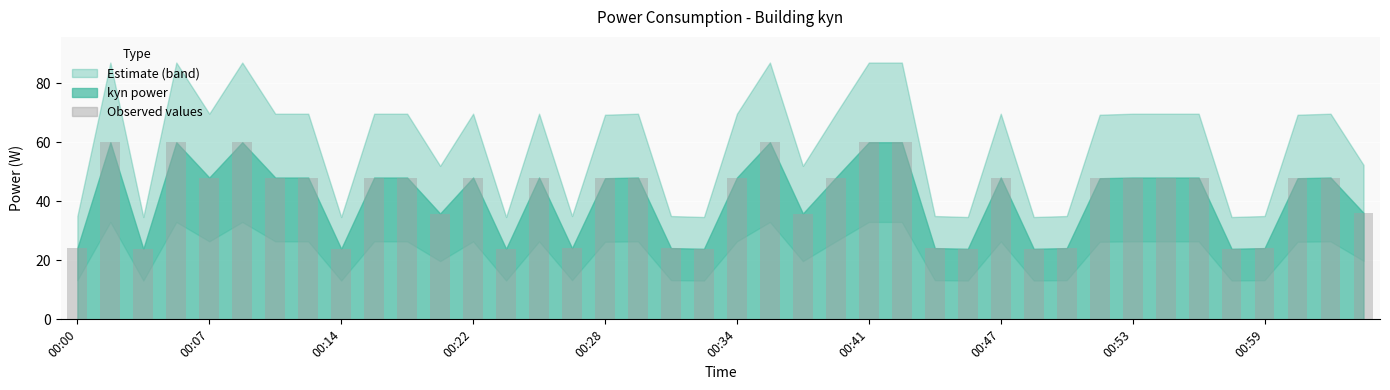

How many series are shown in this chart?

1